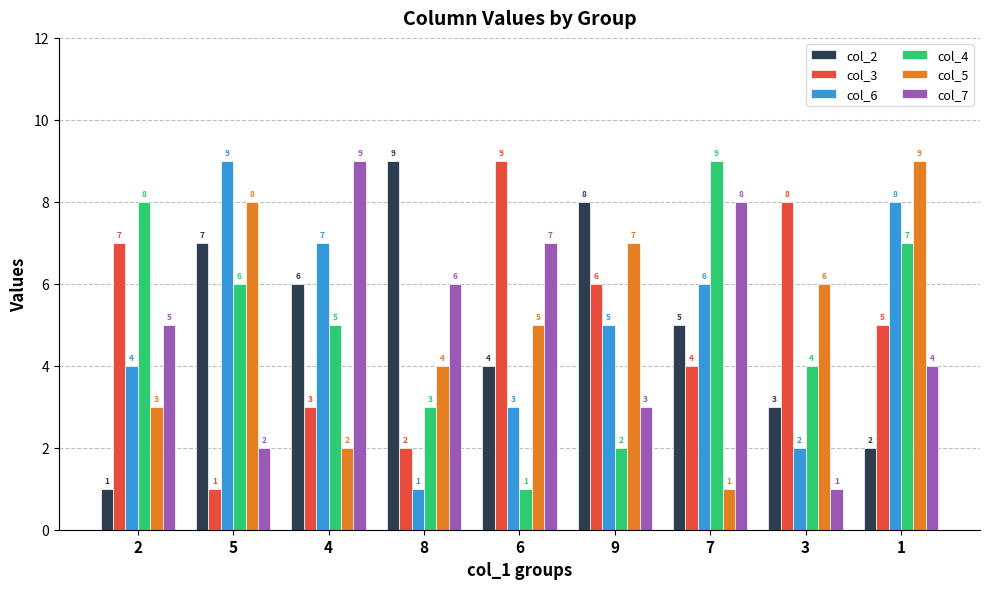

What is the greatest value displayed?

9